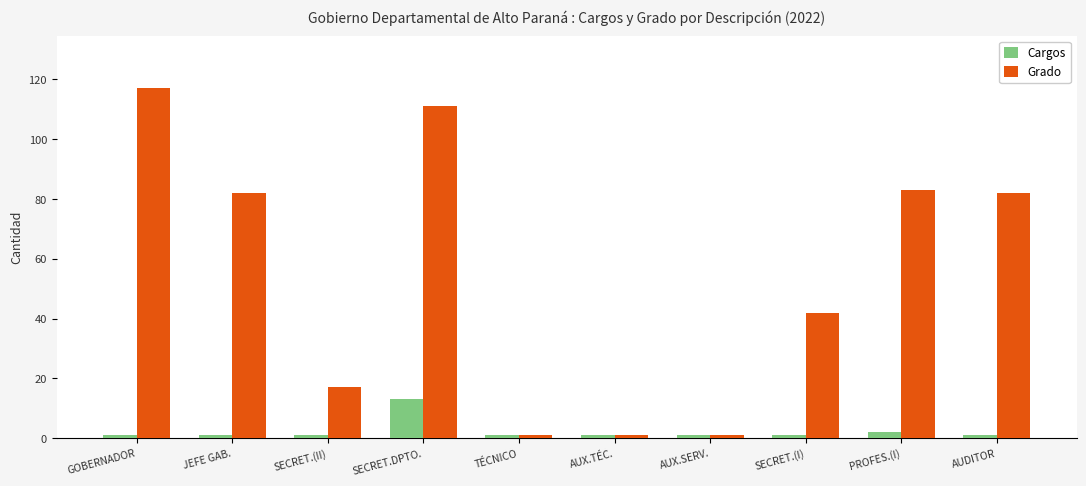

Count the number of data series in this chart.

2